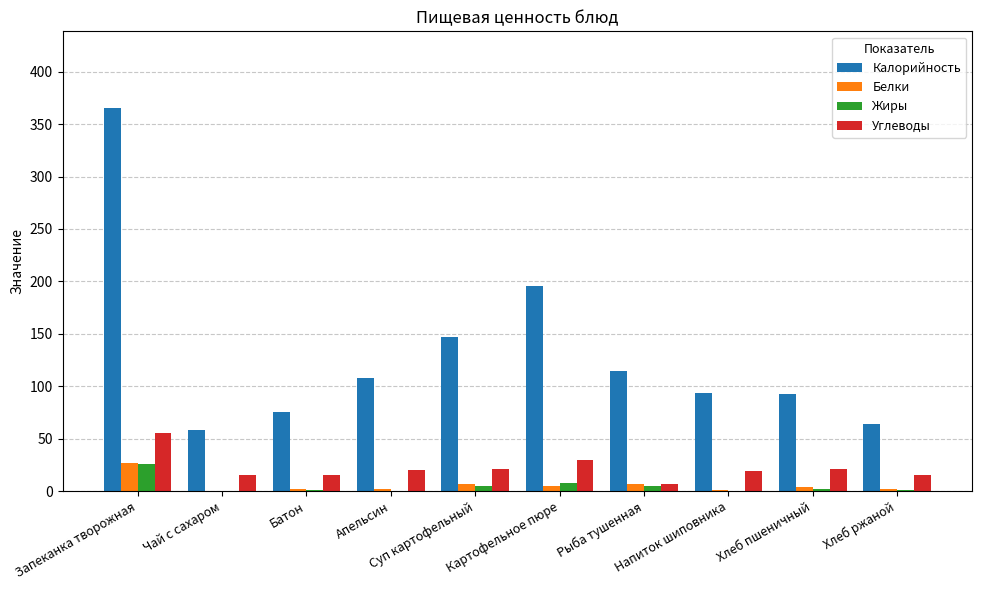

What is the maximum value shown in the chart?

365.4